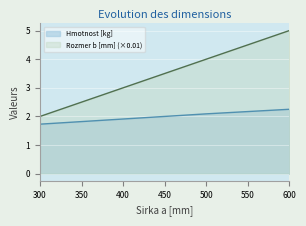

What is the difference between the maximum and minimum values in the Hmotnost [kg] series?

0.5